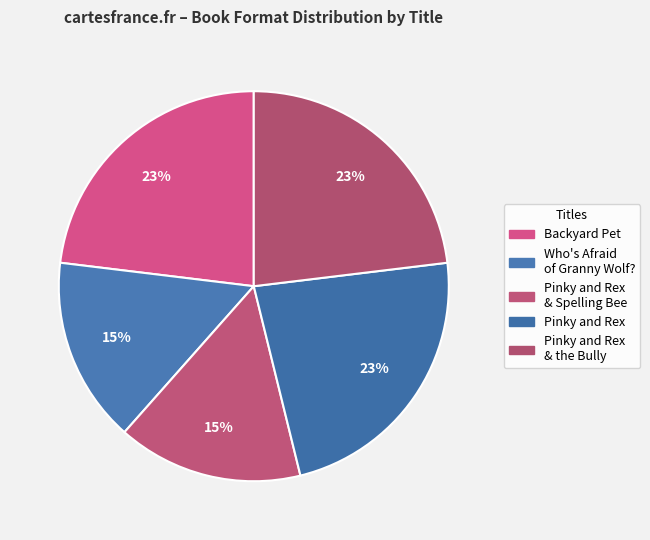

How many slices are in this pie chart?

5